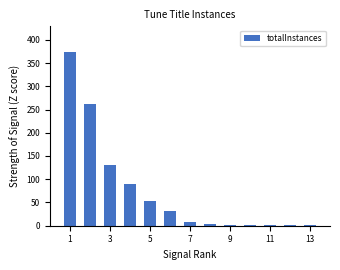

What is the maximum value shown in the chart?

373